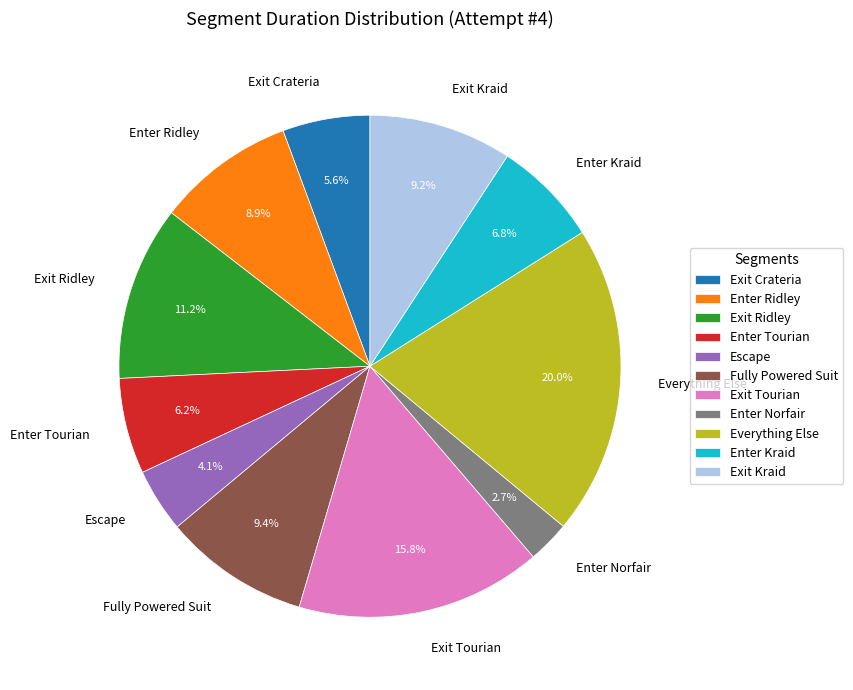

To the nearest percent, what portion does Exit Ridley represent?

11%